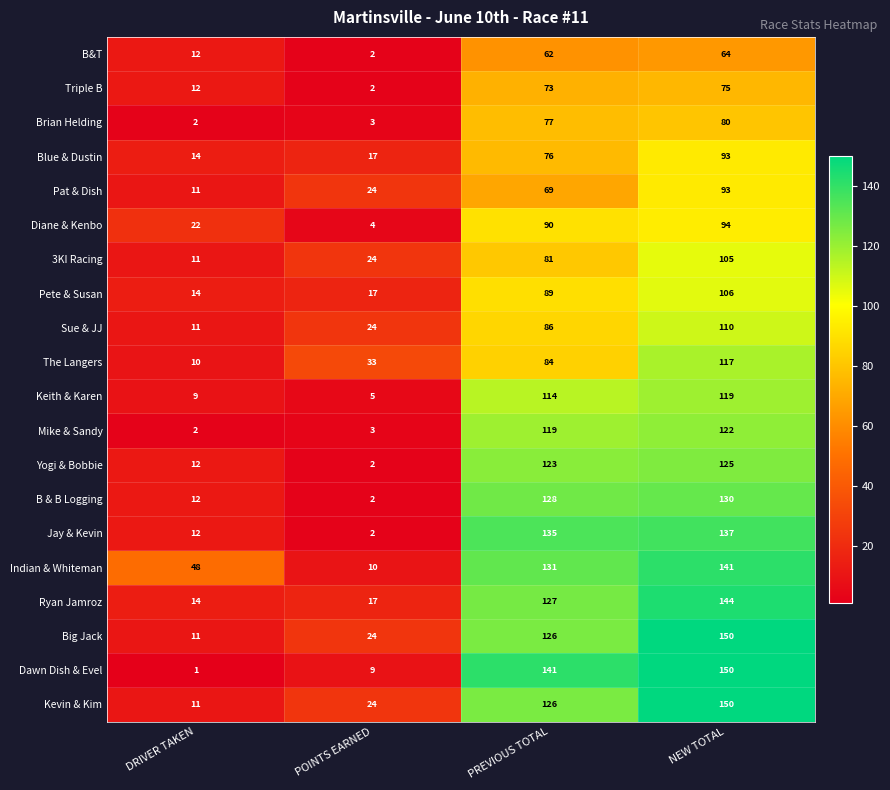

Where is Blue & Dustin nearest to the value 53?

PREVIOUS TOTAL